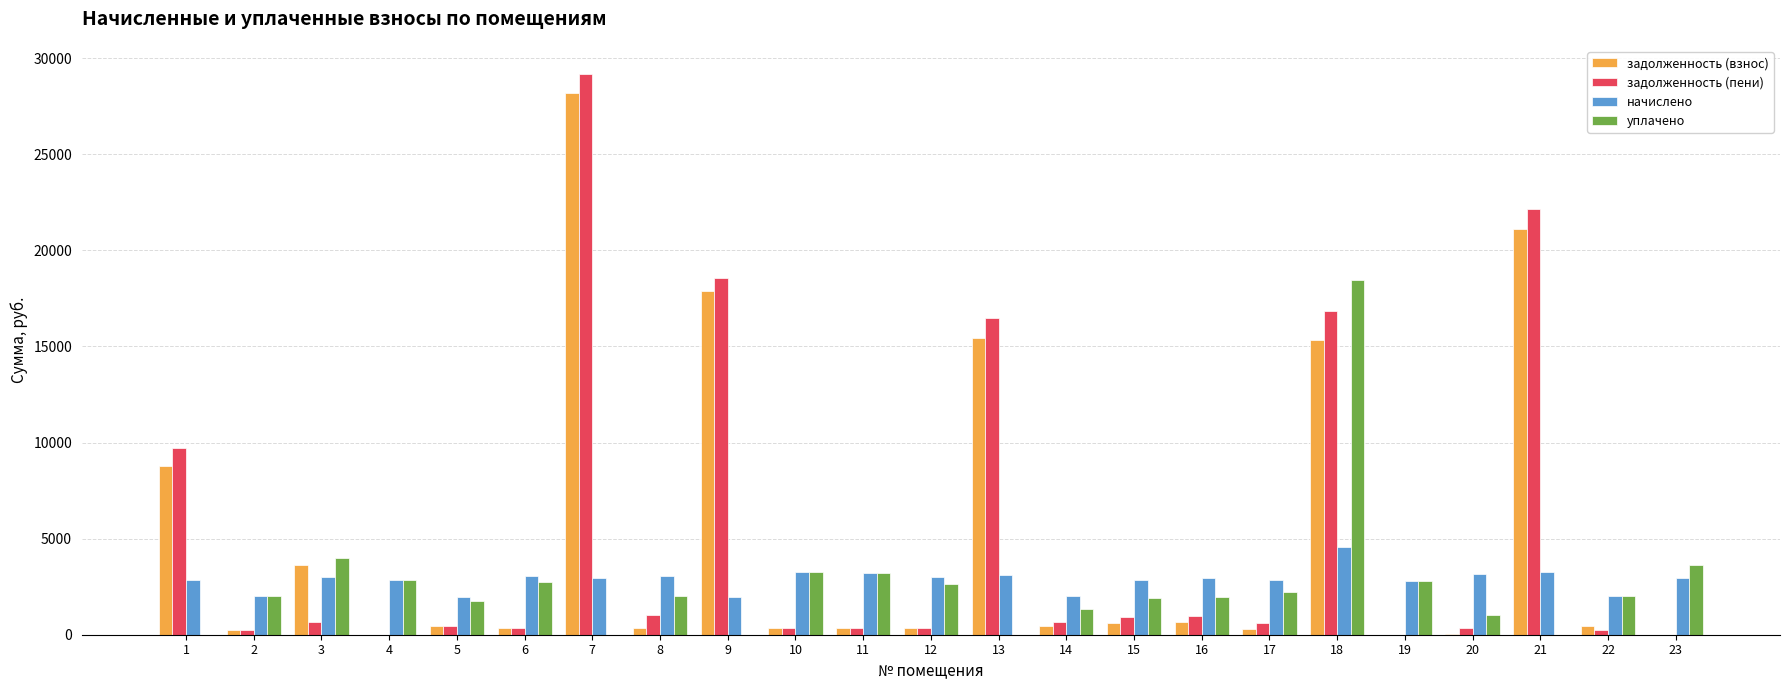

The начислено series shows 2952.0 at 16. True or false?

True